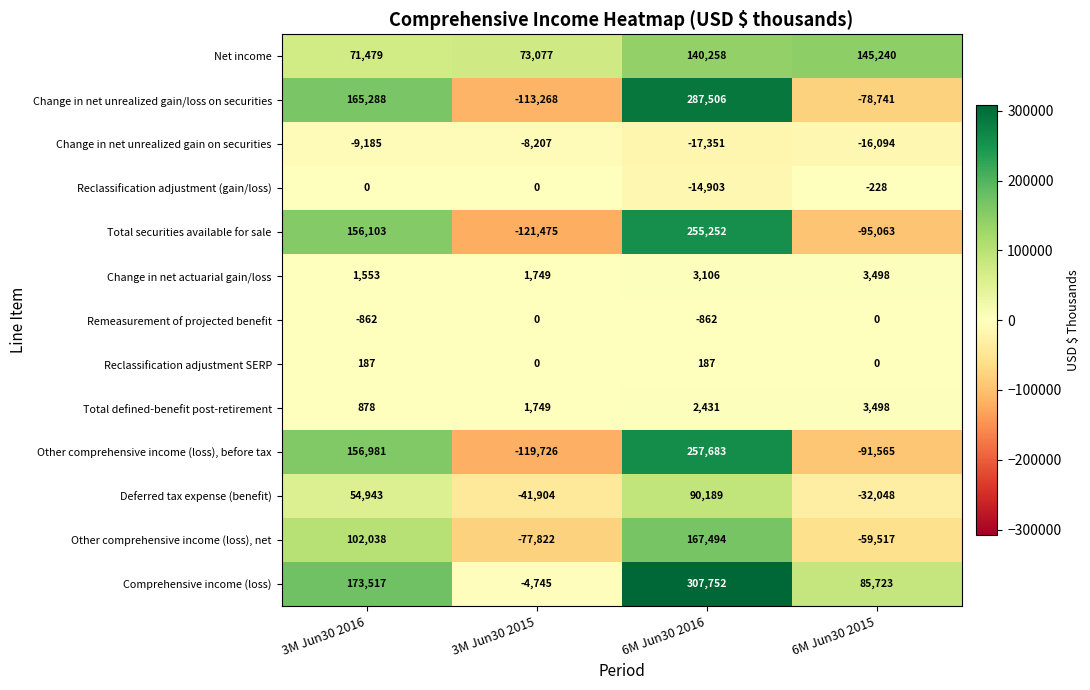

What is the sum of the Remeasurement of projected benefit values at 3M Jun30 2015 and 3M Jun30 2016?

-862